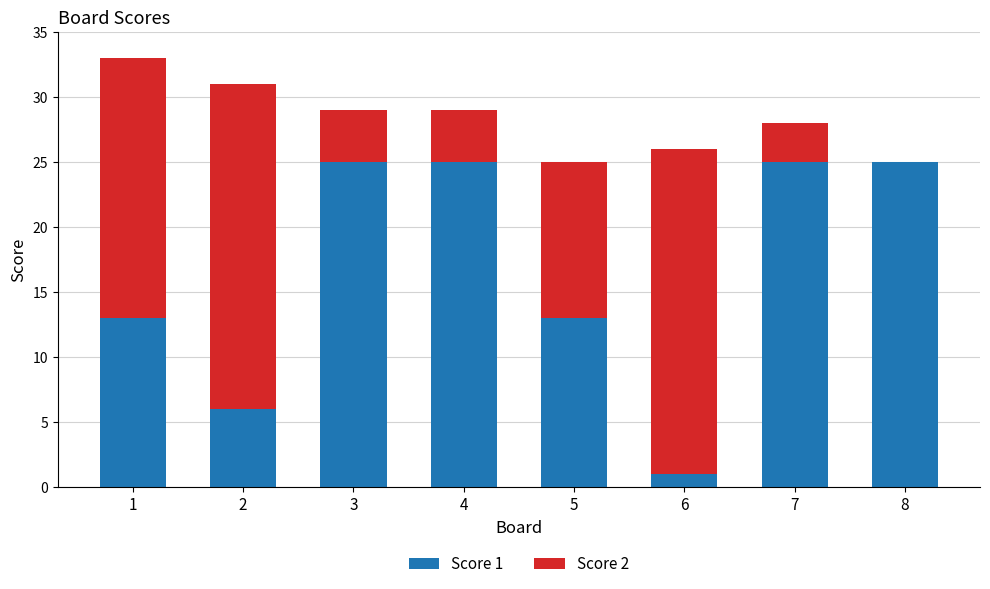

What is the total value across all series at 8?

25